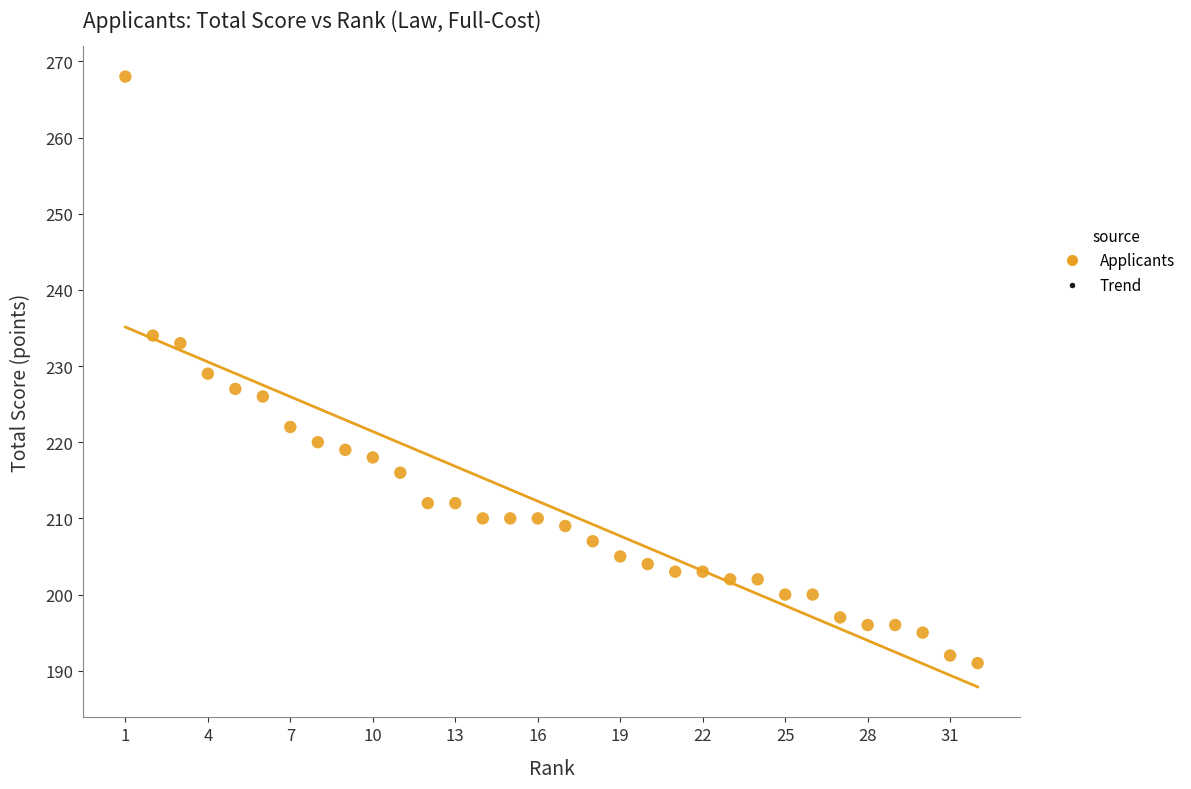

What is the range of Y values (max minus min)?

77